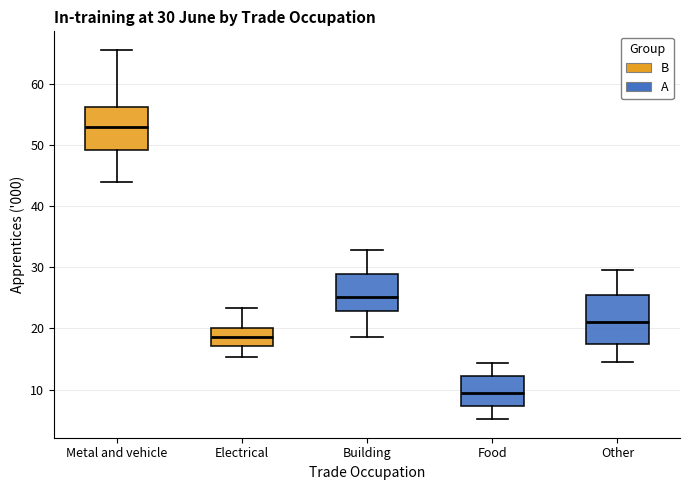

Which box is the tallest, from its lower edge to its upper edge?

Other